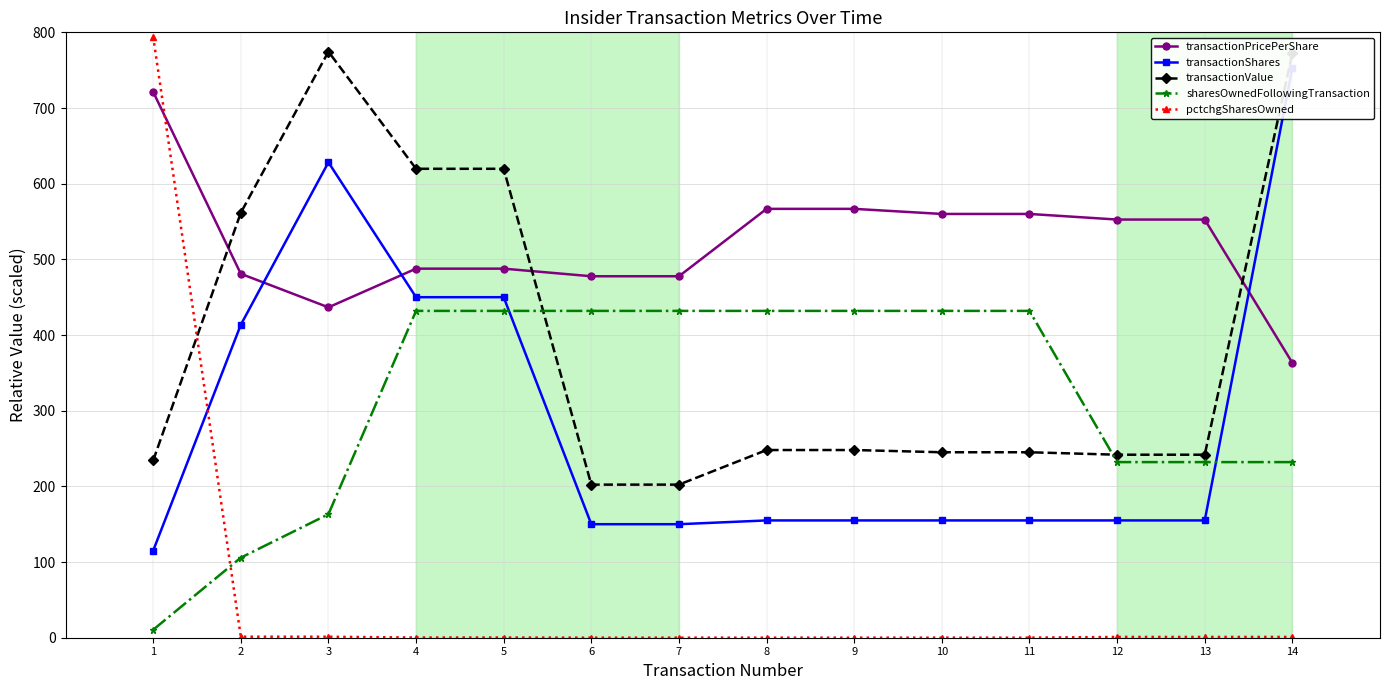

After their last crossing, which series has the higher values: sharesOwnedFollowingTransaction or pctchgSharesOwned?

sharesOwnedFollowingTransaction